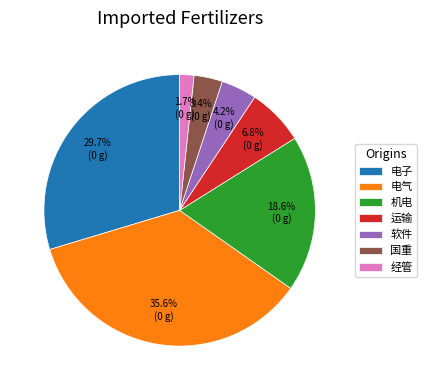

Approximately how many times larger is the value at 国重 compared to 电子?

0.1